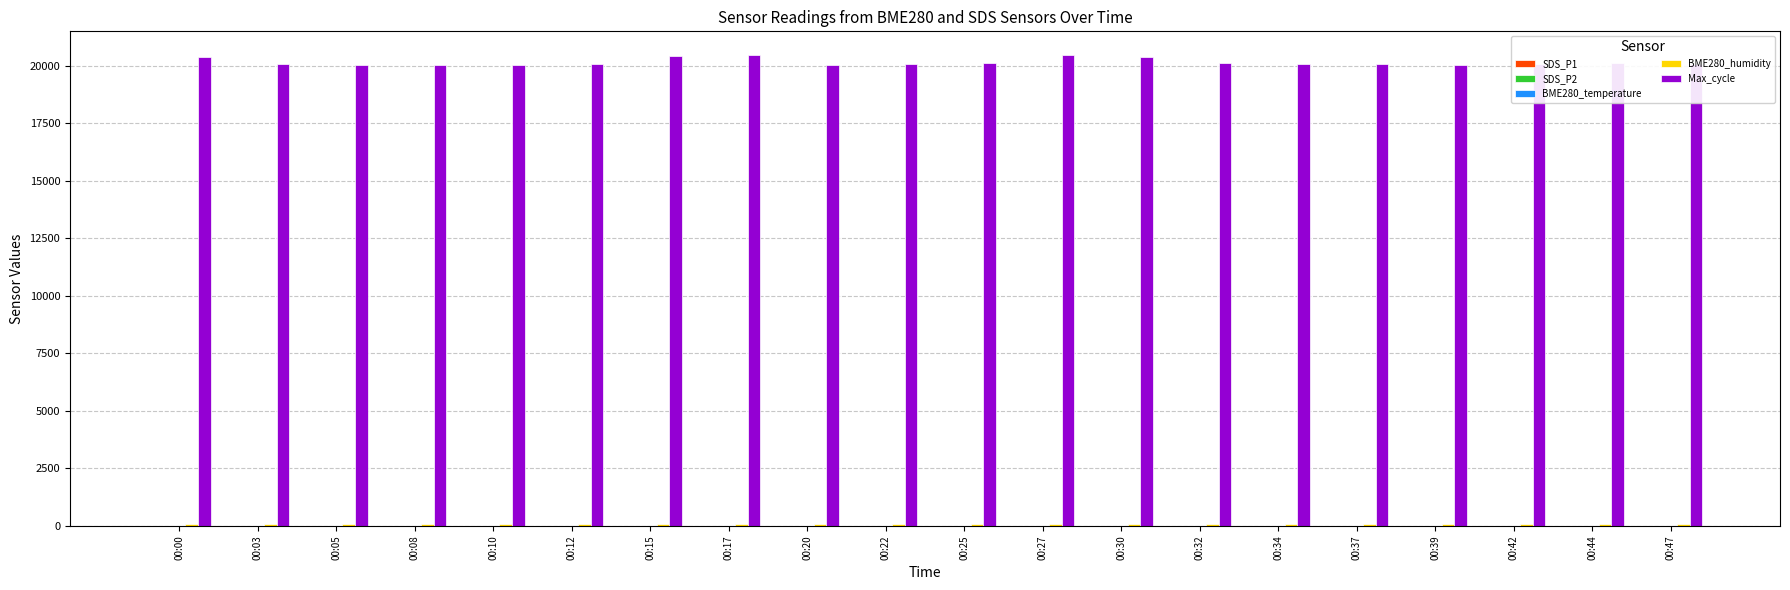

How many series are shown in this chart?

5